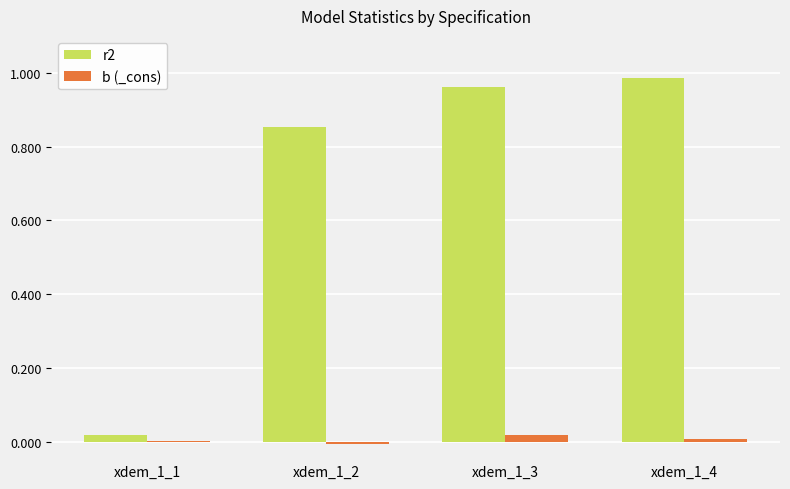

How many groups of bars are there?

4